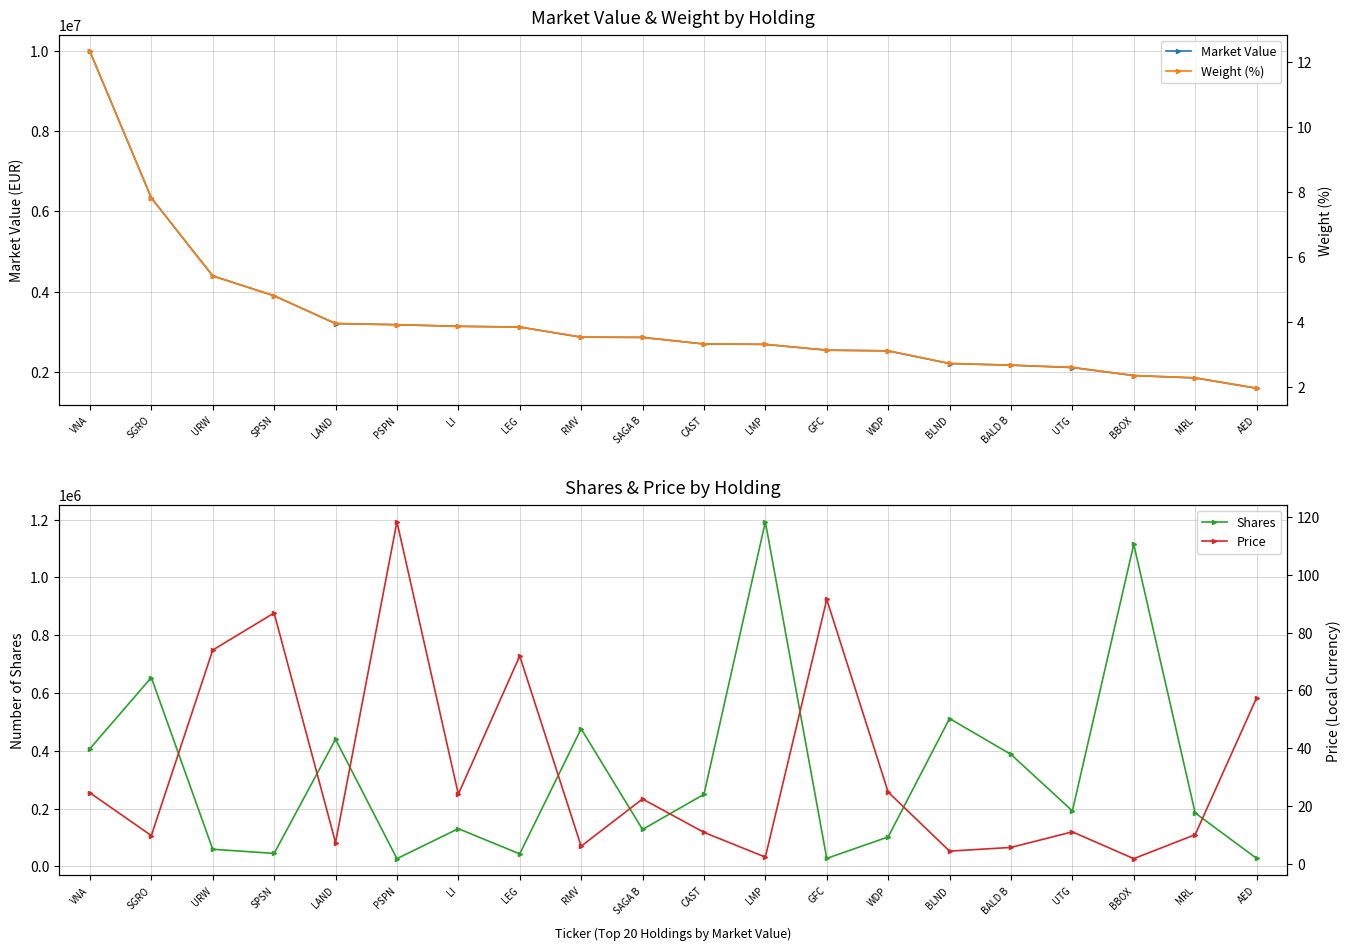

Reading left to right, transcribe all the data shown in this chart.

Market Value: 9978874.5	6332577.9	4392030.7	3896953.7	3204250.9	3177483.3	3137917.2	3118729.4	2866630.0	2861523.2	2696600.0	2686765.6	2543041.6	2525049.6	2210284.2	2169581.5	2110433.4	1911455.1	1851519.7	1596624.0
Shares: 407301.0	653664.0	59416.0	44916.0	440079.0	26854.0	130529.0	43388.0	476249.0	127932.0	249412.0	1192322.0	27808.0	101981.0	511701.0	387632.0	192102.0	1114605.0	184967.0	27840.0
Weight (%): 12.3	7.8	5.4	4.8	4.0	3.9	3.9	3.9	3.5	3.5	3.3	3.3	3.1	3.1	2.7	2.7	2.6	2.4	2.3	2.0
Price: 24.5	9.7	73.9	86.8	7.3	118.3	24.0	71.9	6.0	22.4	10.8	2.2	91.5	24.8	4.3	5.6	11.0	1.7	10.0	57.4